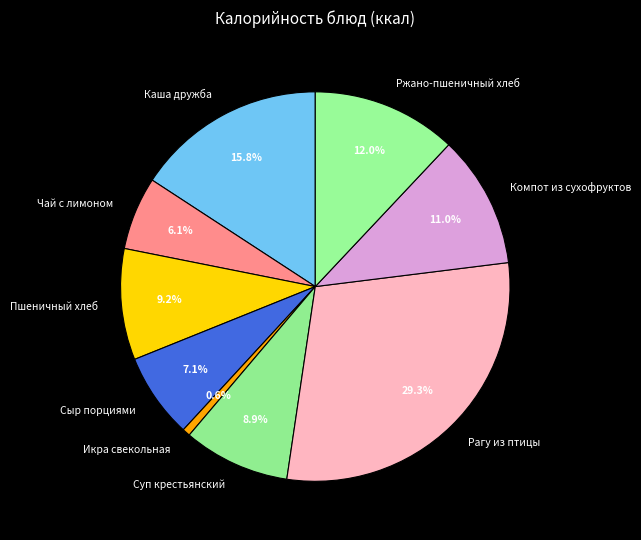

Is it true that Компот из сухофруктов is 11% of the pie?

True